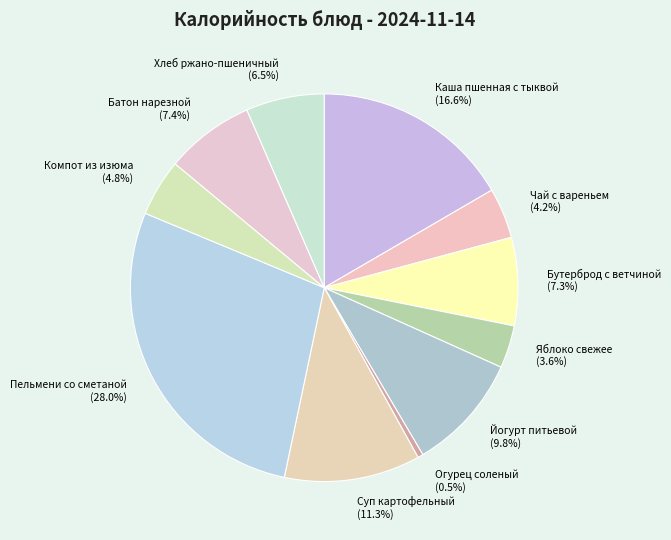

Between Хлеб ржано-пшеничный and Яблоко свежее, which is larger?

Хлеб ржано-пшеничный